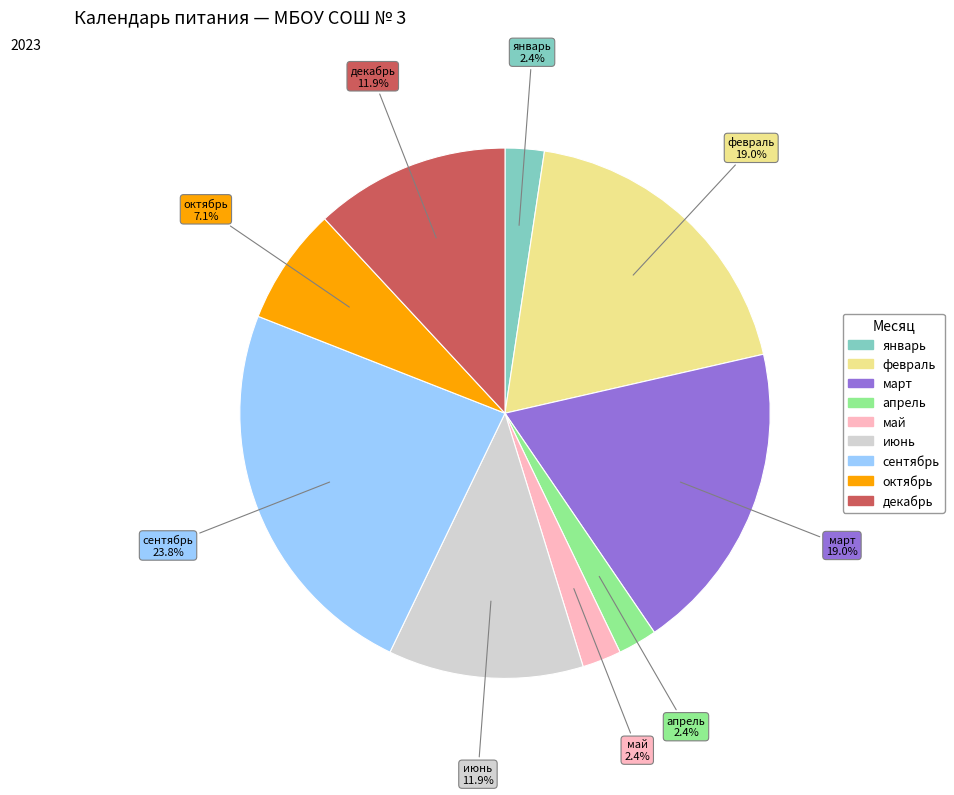

To the nearest percent, what is the average slice percentage?

11%